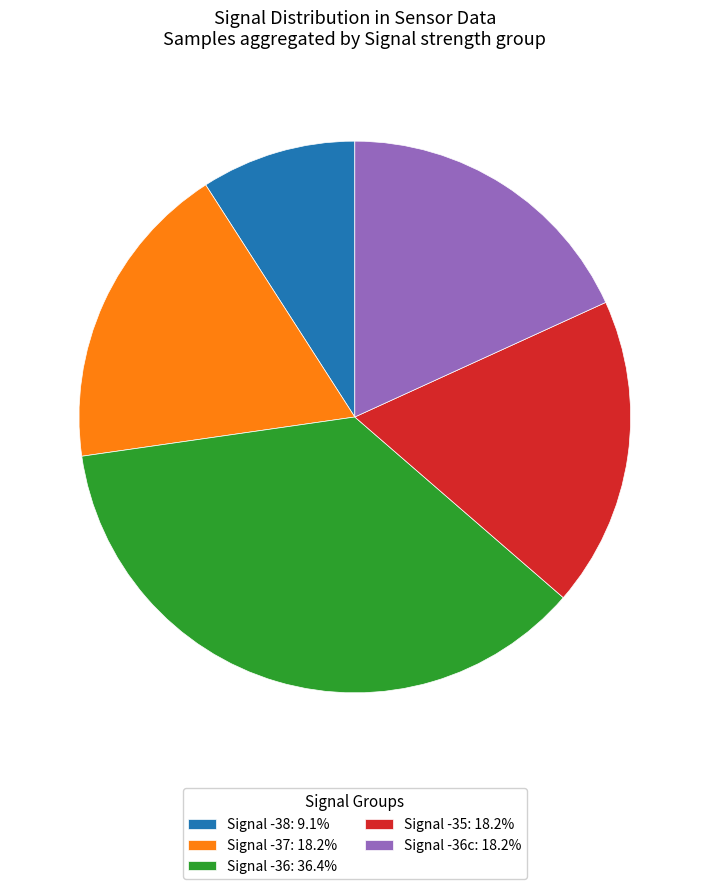

Is the sum of Signal -35: 18.2% and Signal -37: 18.2% greater than half?

No